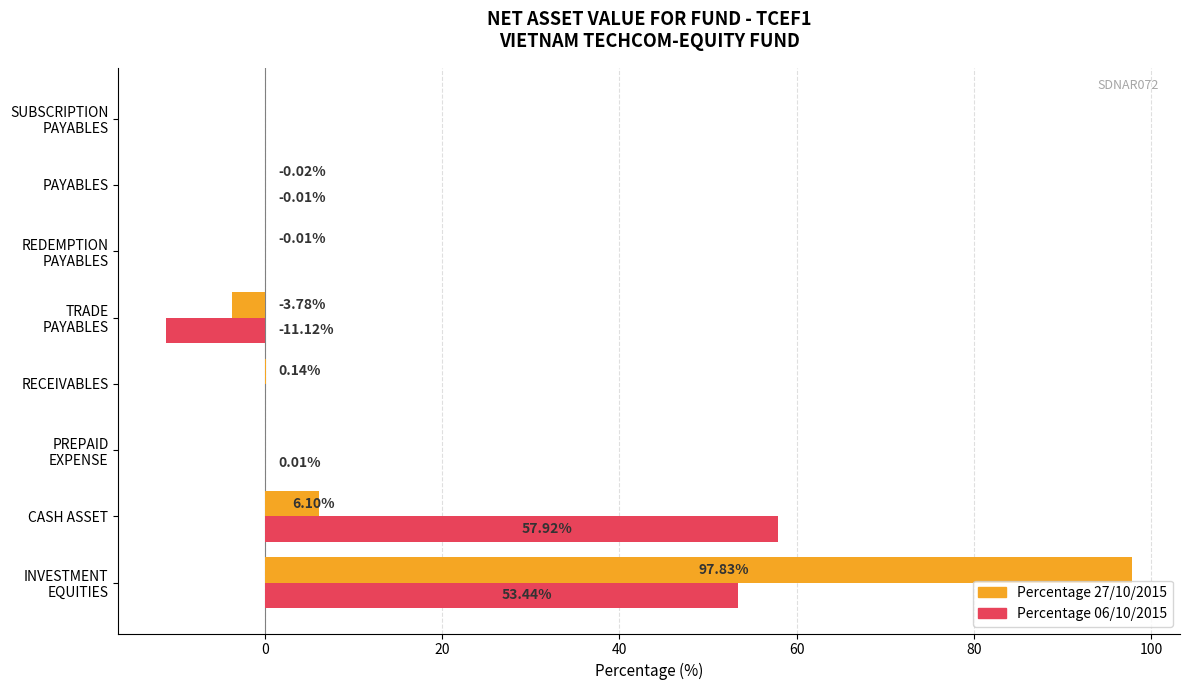

Where is Percentage 27/10/2015 nearest to the value 47?

CASH ASSET